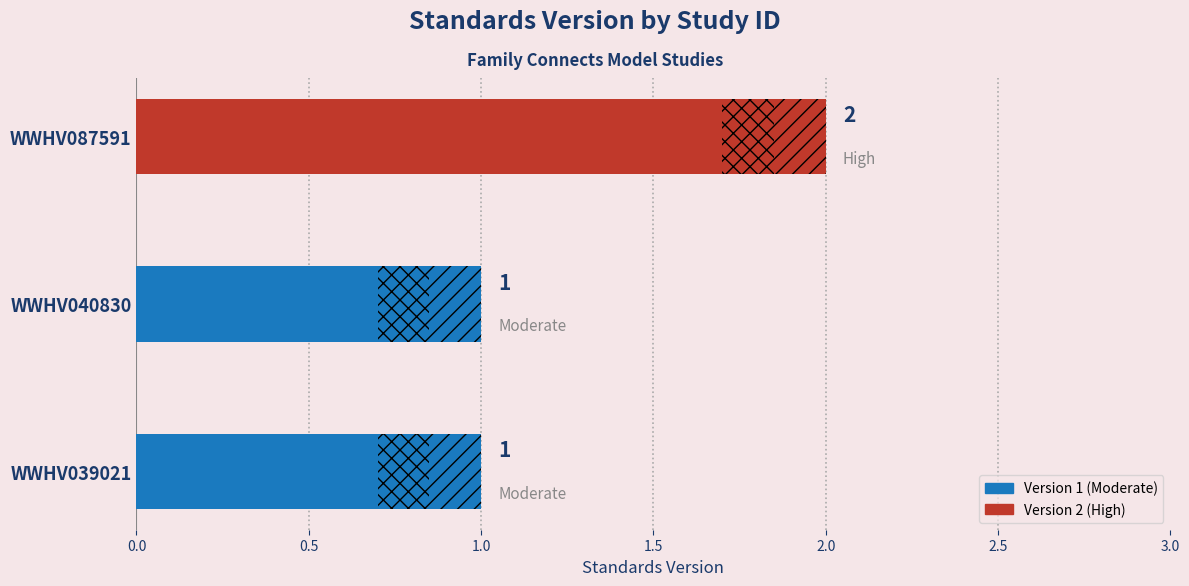

Count the values in the range 1 to 2.

3